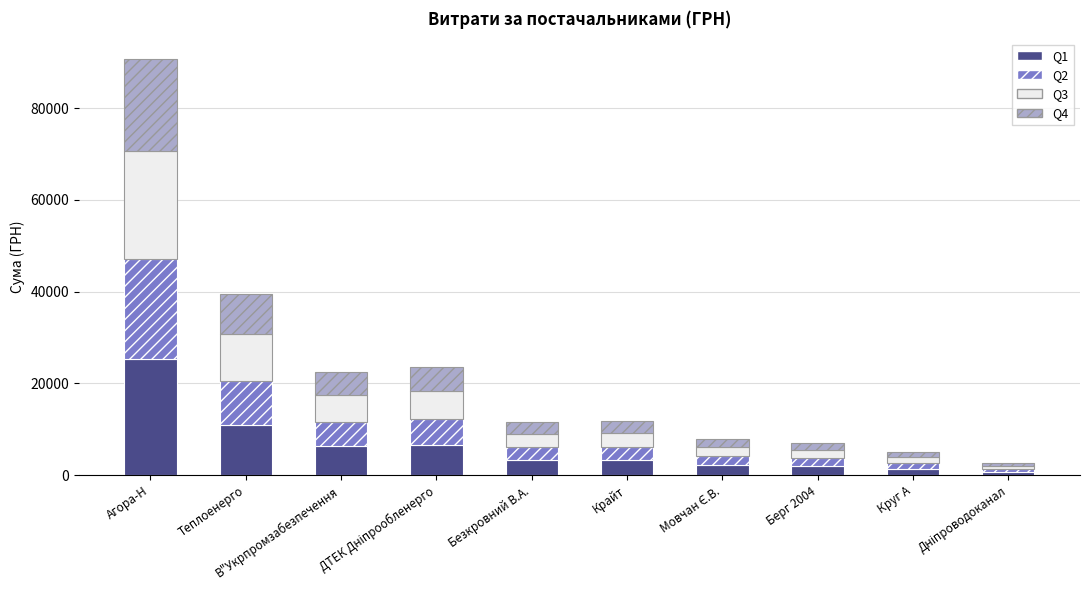

What is the total value across all series at Теплоенерго?

39389.0